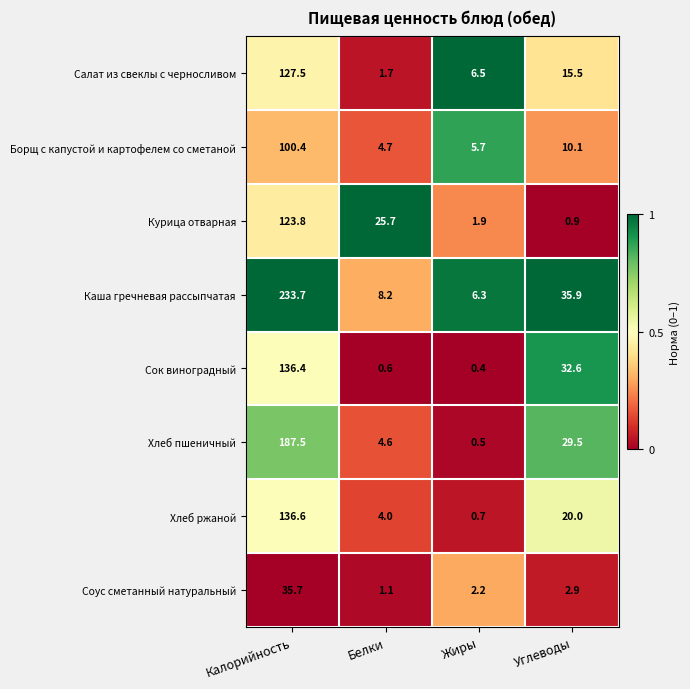

Between Калорийность and Углеводы, which series saw the biggest shift?

Каша гречневая рассыпчатая